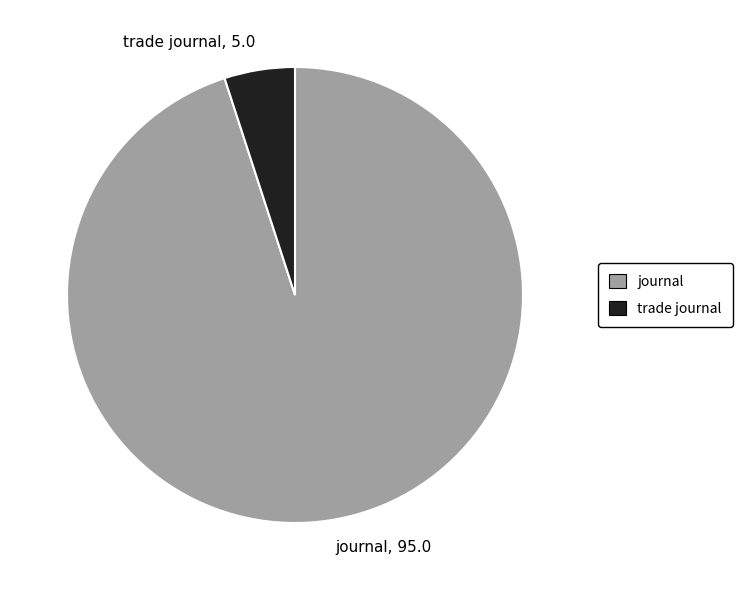

The trade journal slice represents 5% of the pie. True or false?

True